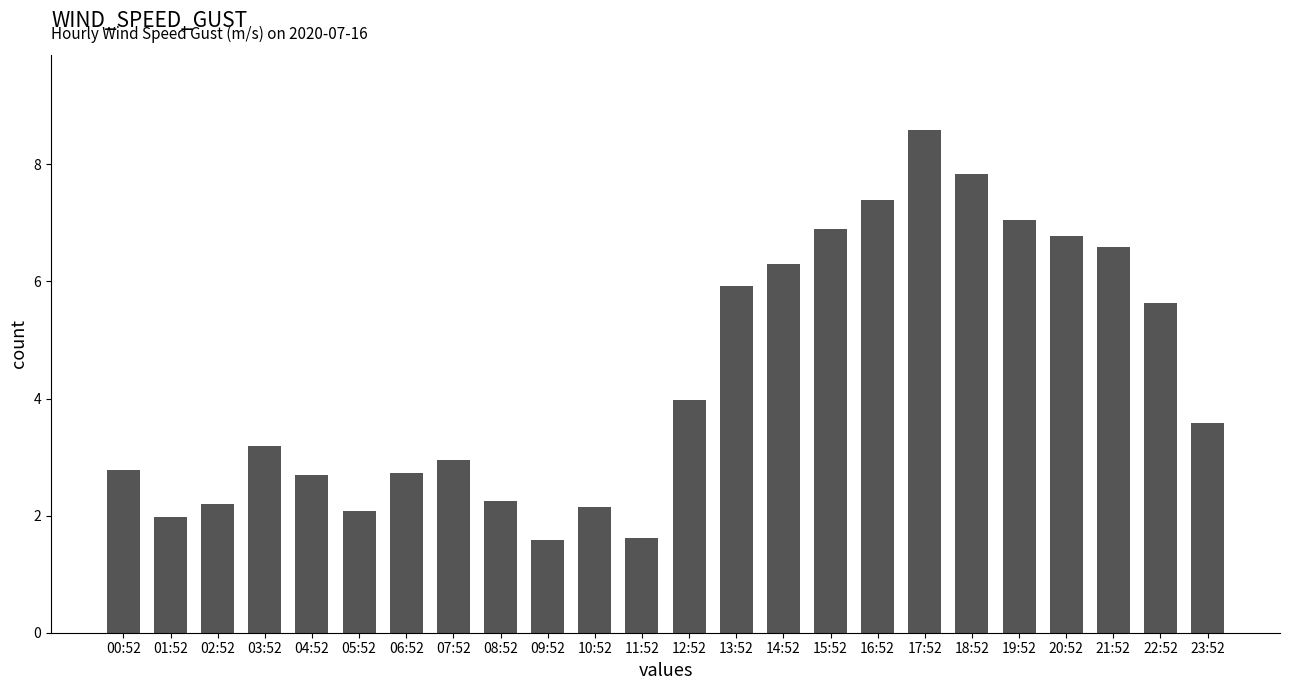

What position from the right is 08:52?

16